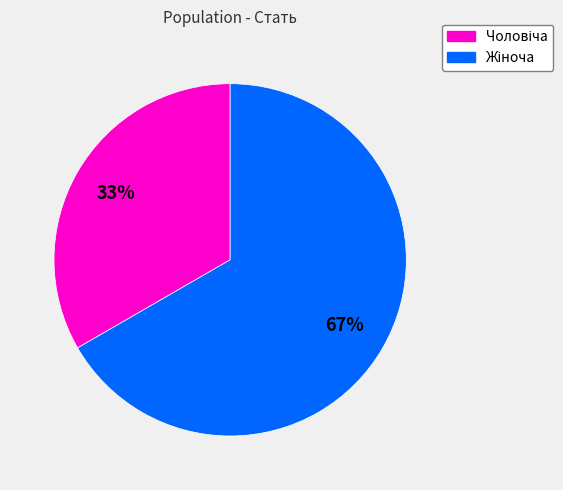

Is there any slice that represents more than half of the pie?

Yes